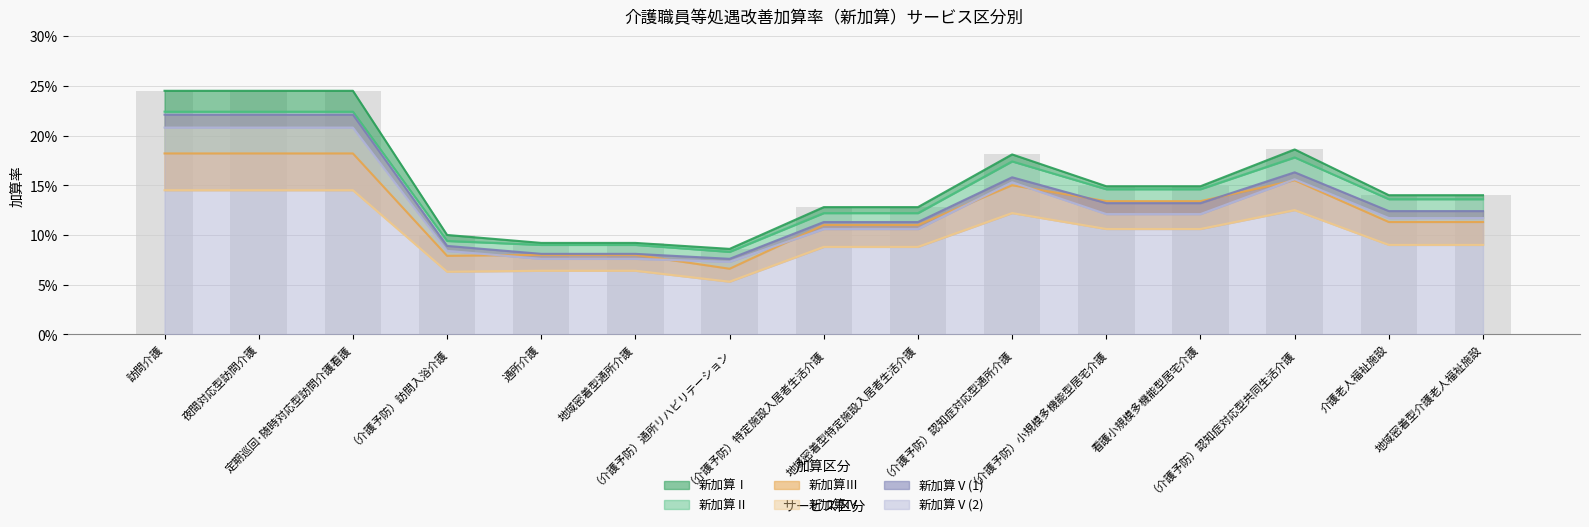

What is the label of the 1st bar from the left?

訪問介護